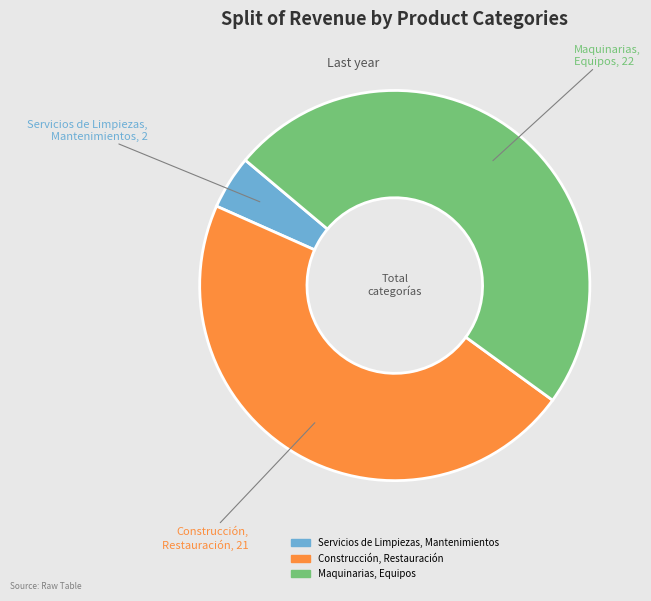

Is the sum of Maquinarias, Equipos and Servicios de Limpiezas, Mantenimientos greater than half?

Yes